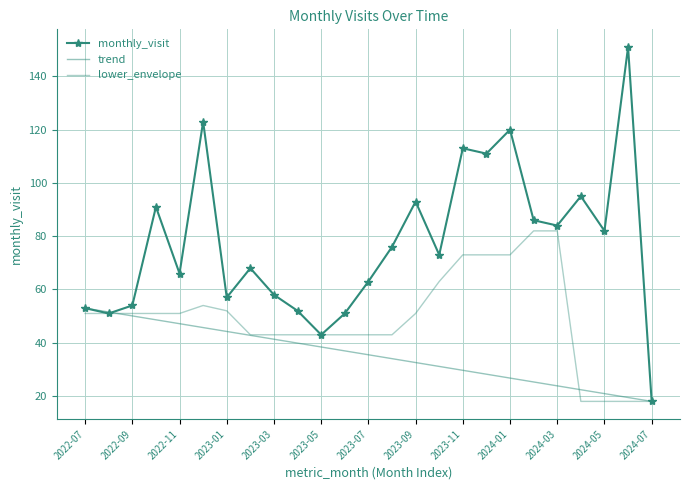

Reading left to right, what are all the values shown in this chart?

53	51	54	91	66	123	57	68	58	52	43	51	63	76	93	73	113	111	120	86	84	95	82	151	18